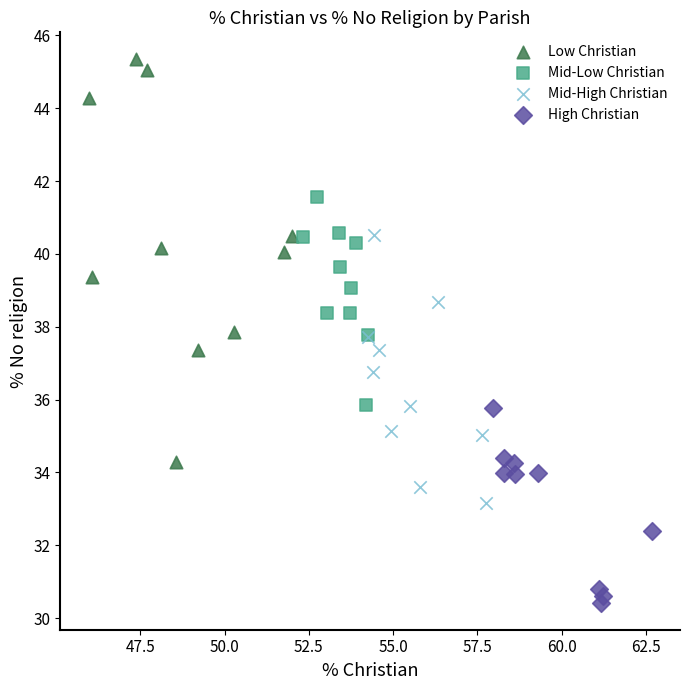

What are all the series names shown in the legend?

Low Christian, Mid-Low Christian, Mid-High Christian, High Christian